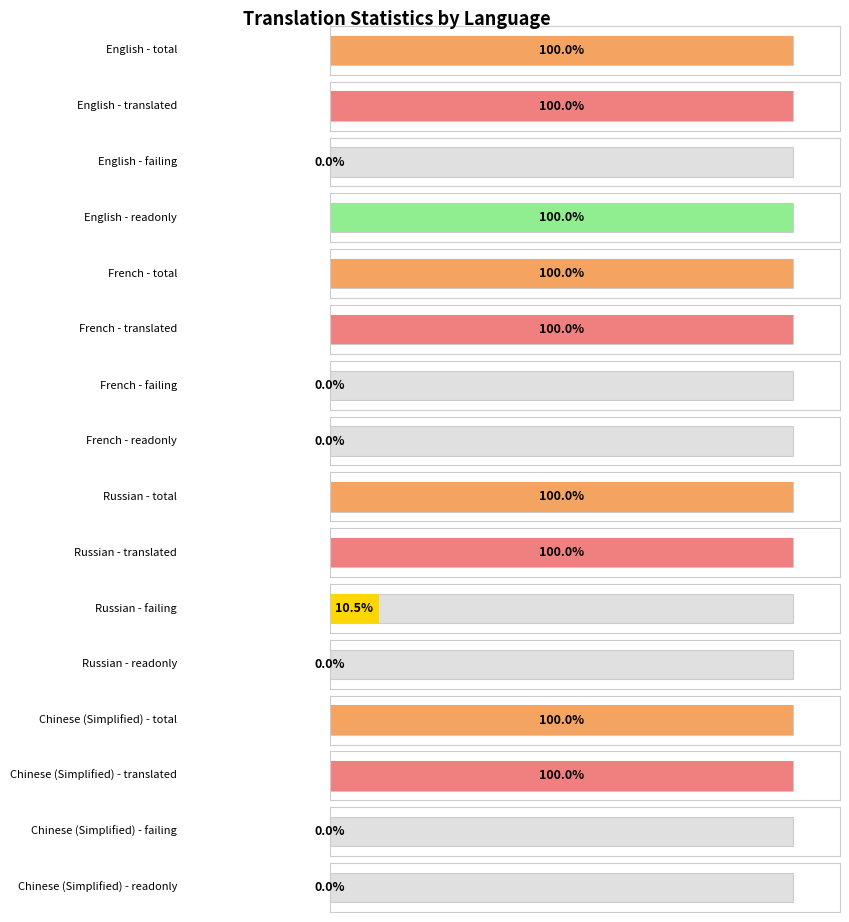

Are the bars horizontal?

Yes